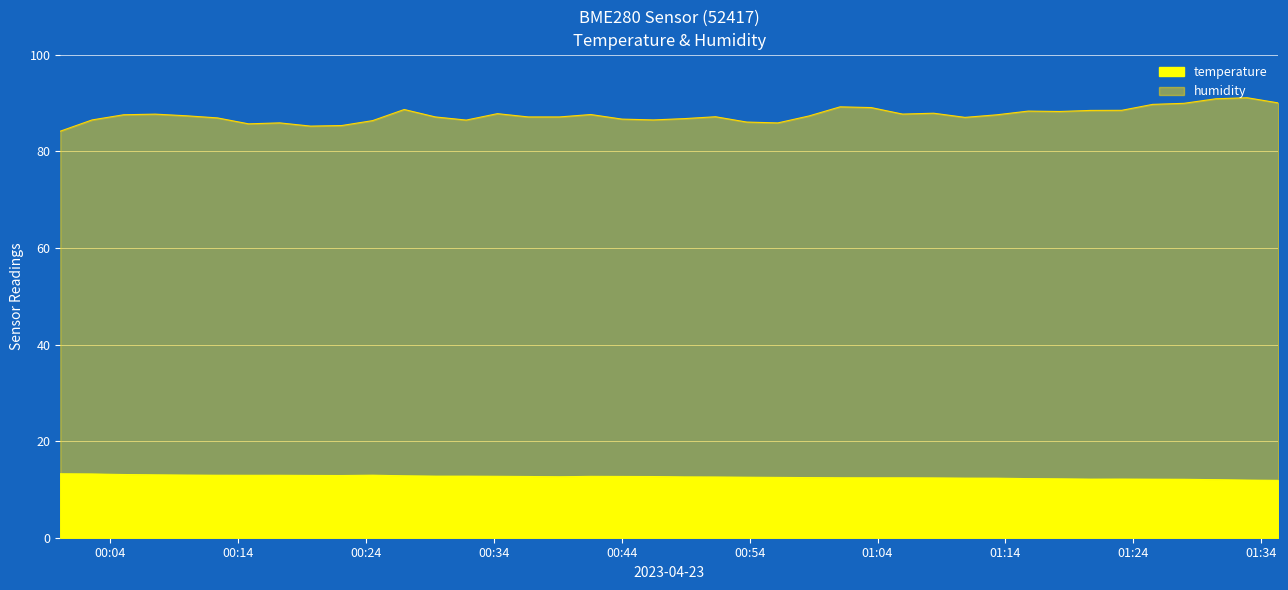

How many interior local valleys does the humidity series have?

8